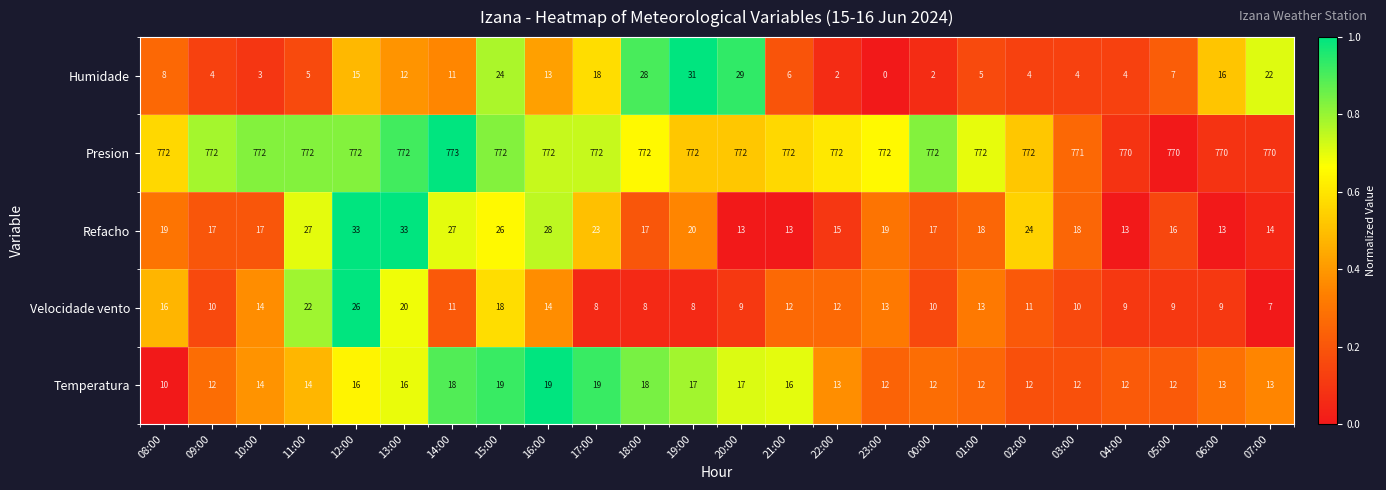

What is the lowest value of the Velocidade vento series?

7